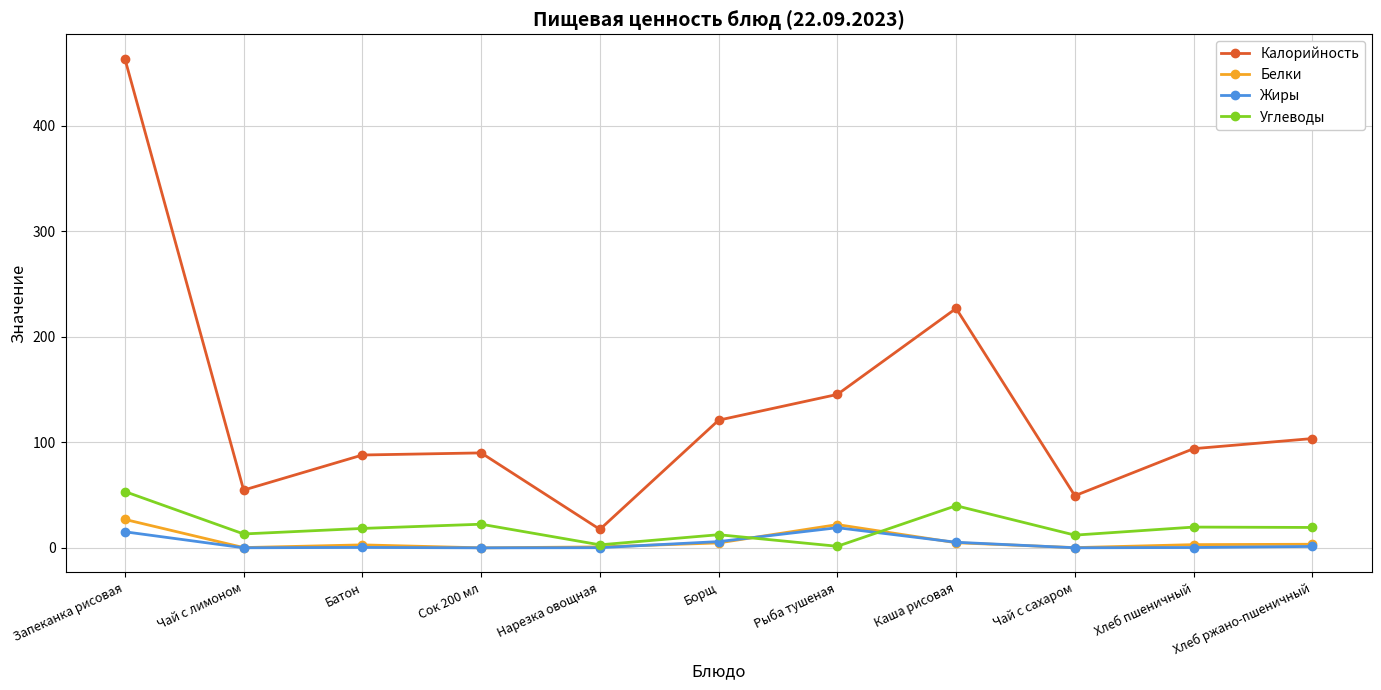

What is the spread (max minus min) of values at Борщ?

116.3